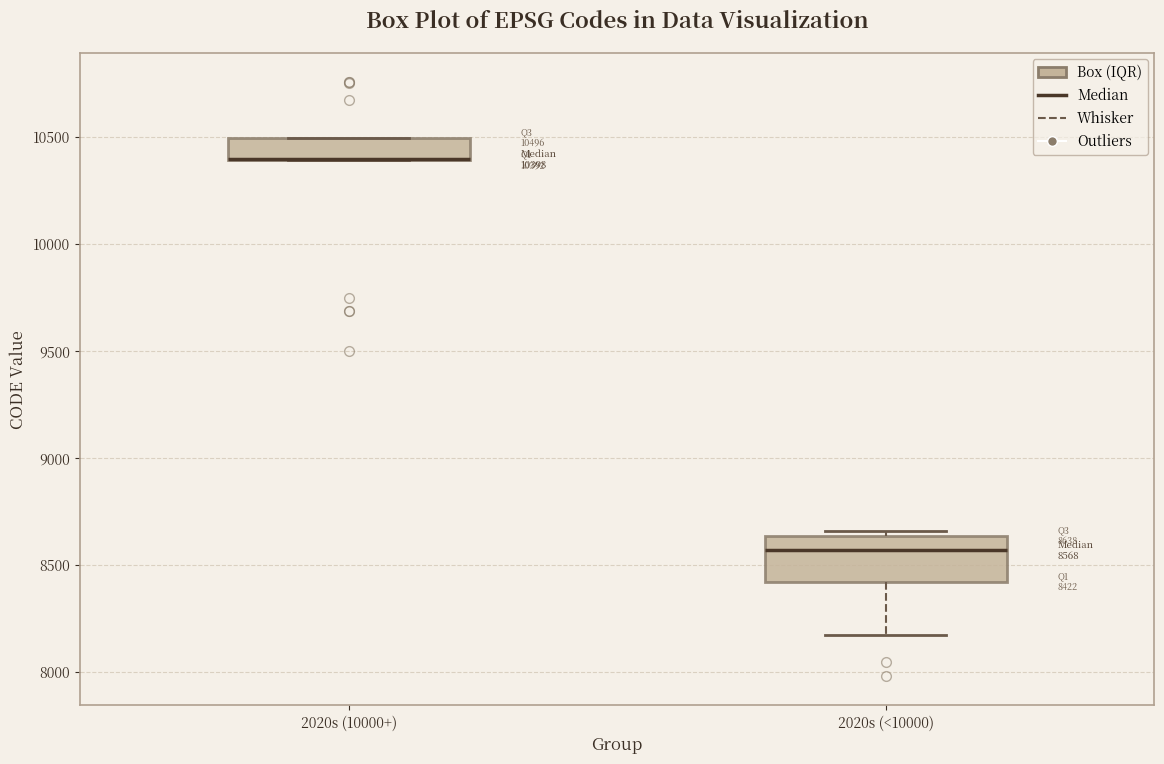

Which box is the tallest, from its lower edge to its upper edge?

2020s (<10000)